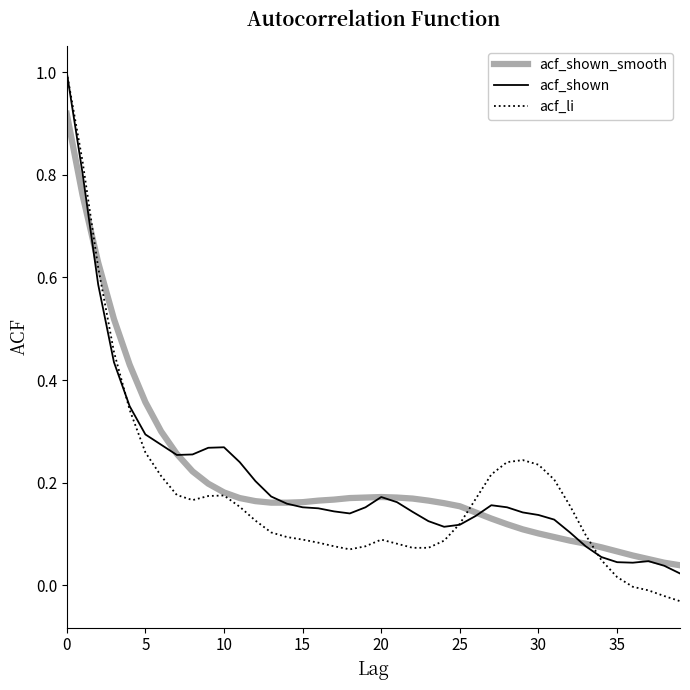

What is the highest value of the acf_li series?

1.0